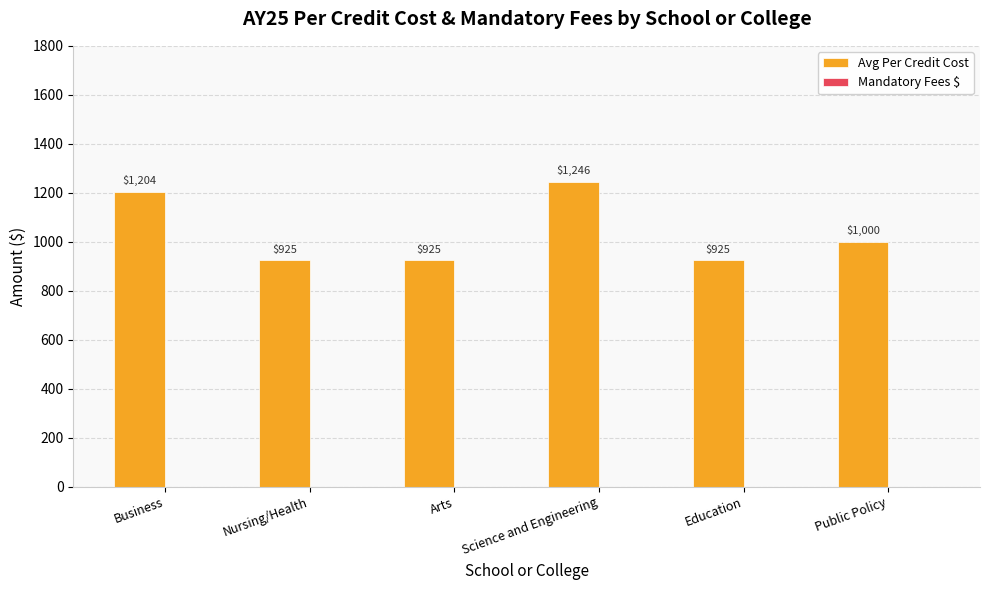

Between Business and Arts, which is larger?

Business